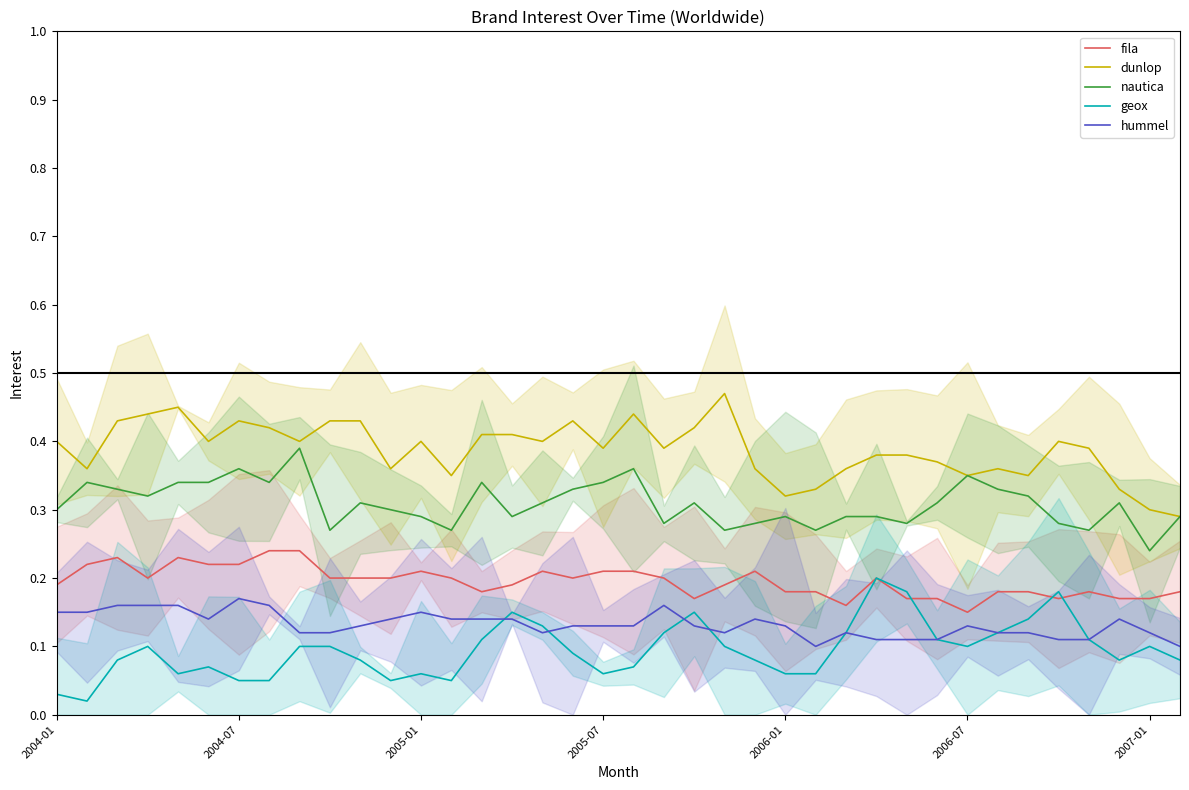

What is the sum of all geox values?

3.6